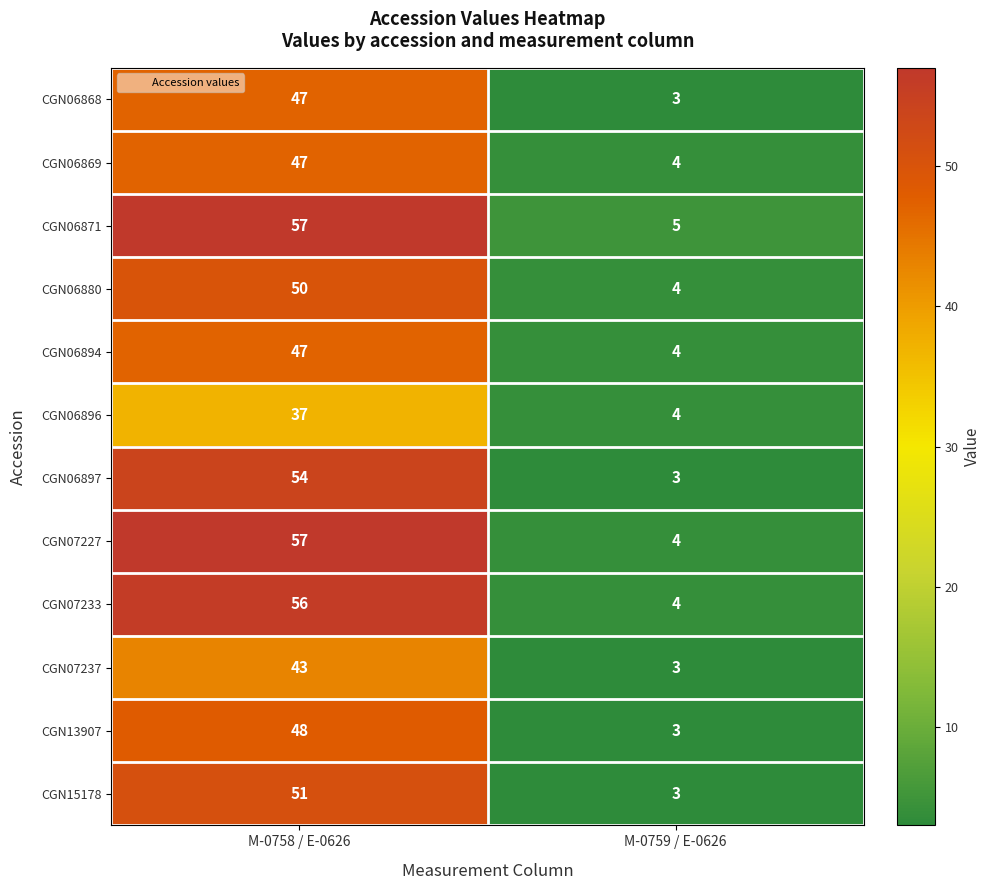

What is the sum of the CGN07233 values at M-0758 / E-0626 and M-0759 / E-0626?

60